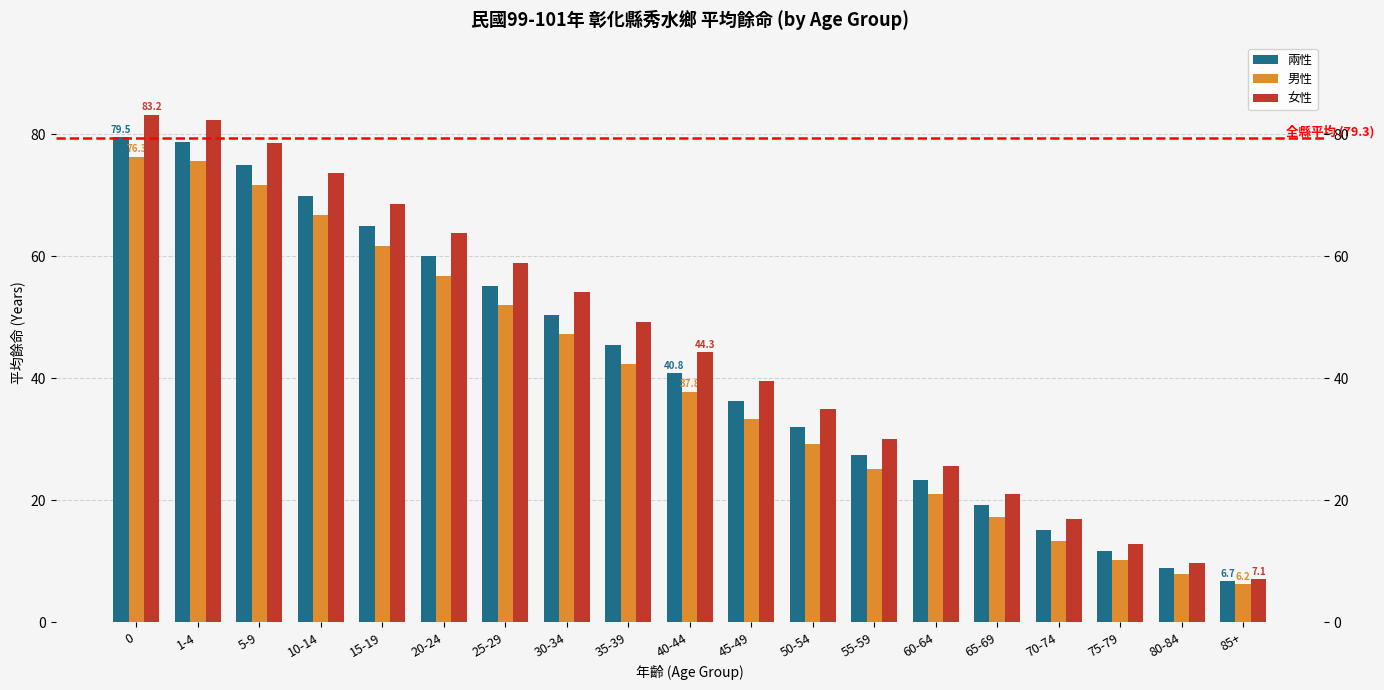

Between 45-49 and 85+, which series saw the biggest shift?

女性